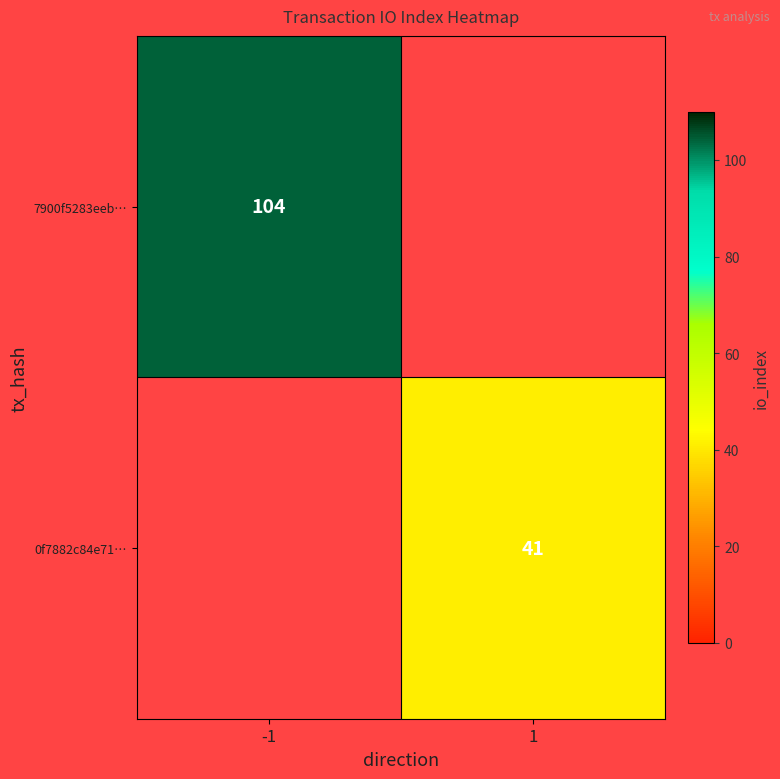

True or false: 7900f5283eeb… has a value of 104 at -1.

True